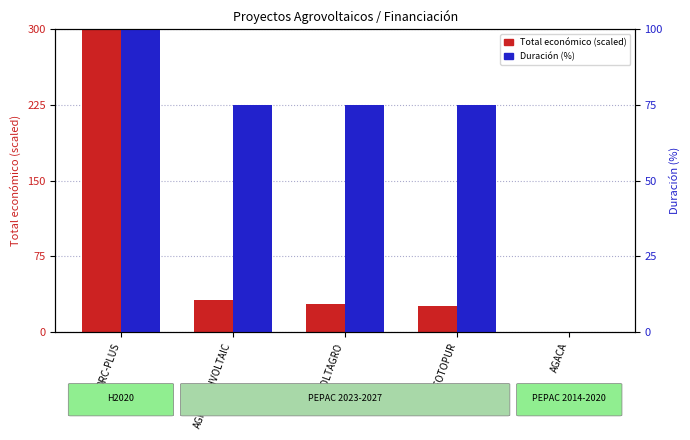

At AGACA, list the series in order from smallest to largest.

Duración (%), Total económico (scaled)